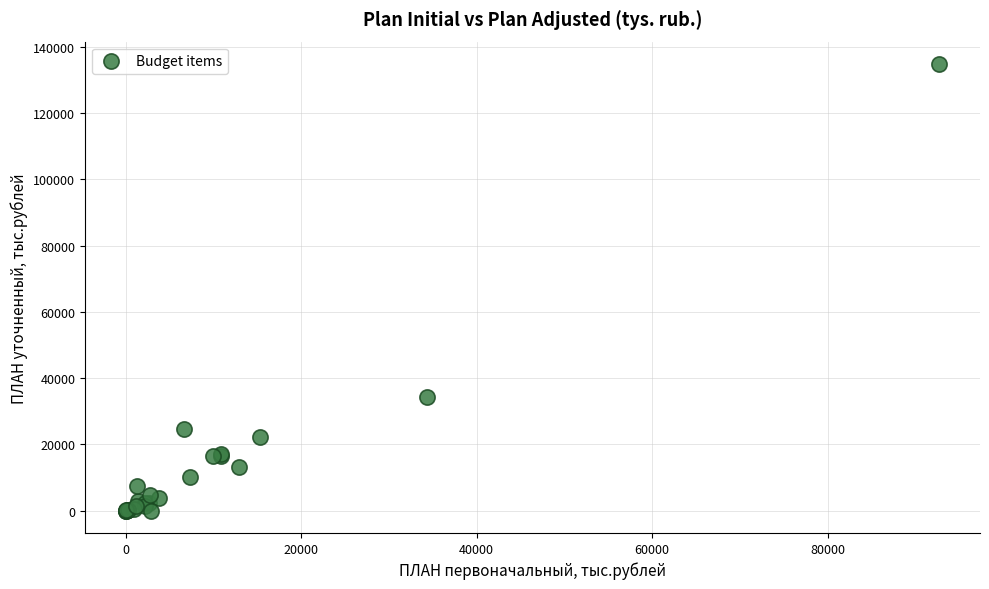

What Y value in the scatter plot is closest to 67428?

34324.0